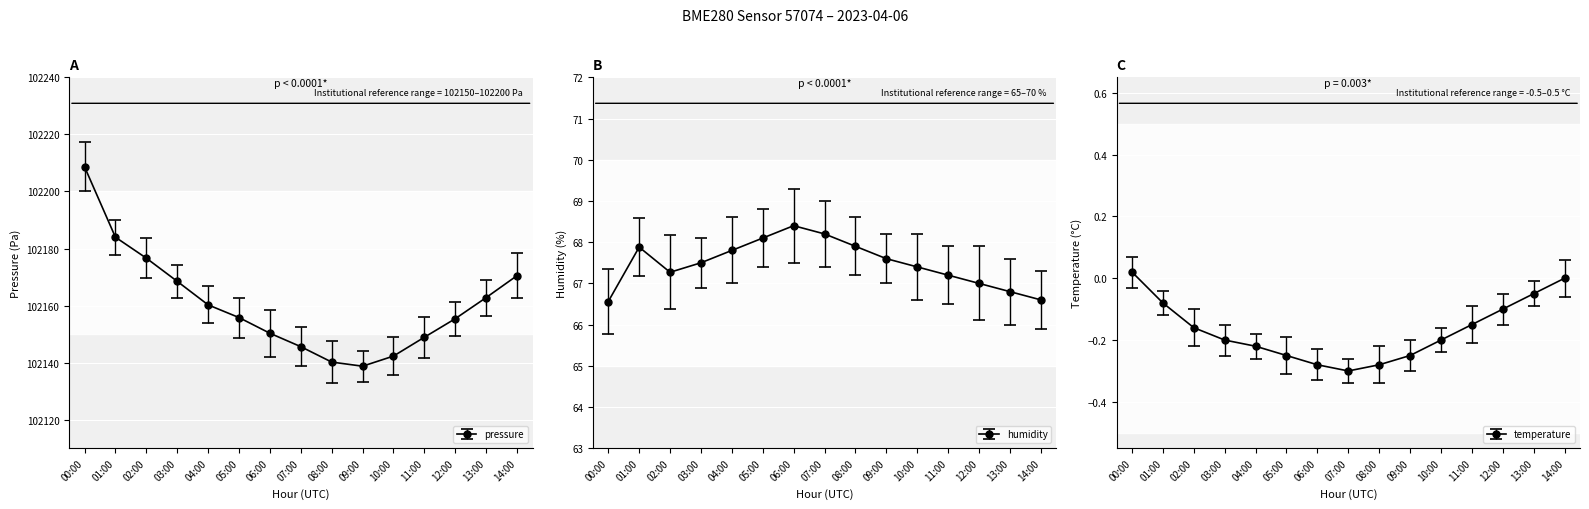

What is the value of the humidity point at the 12th from the left?

67.2